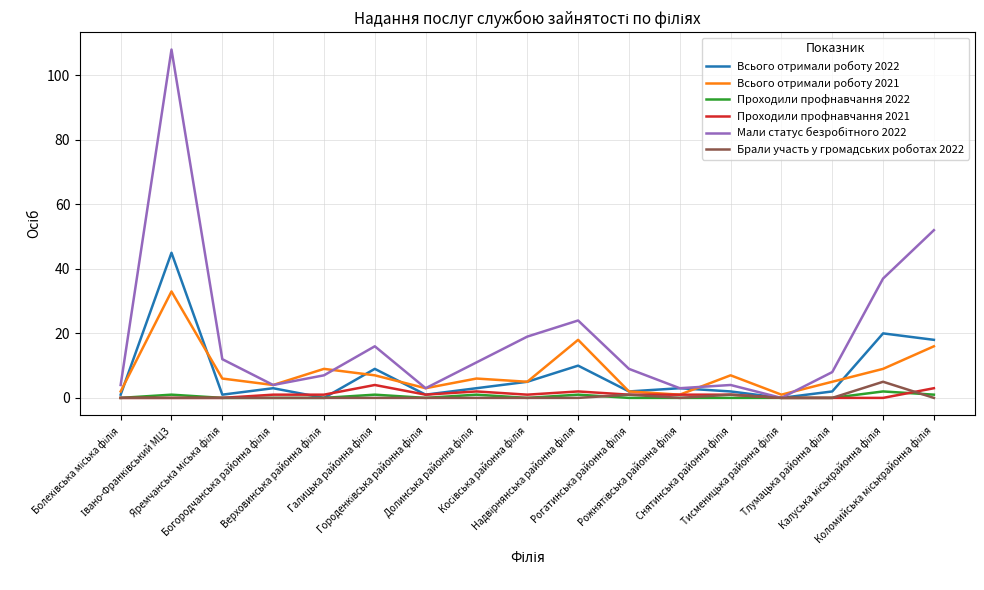

What is the highest value of the Брали участь у громадських роботах 2022 series?

5